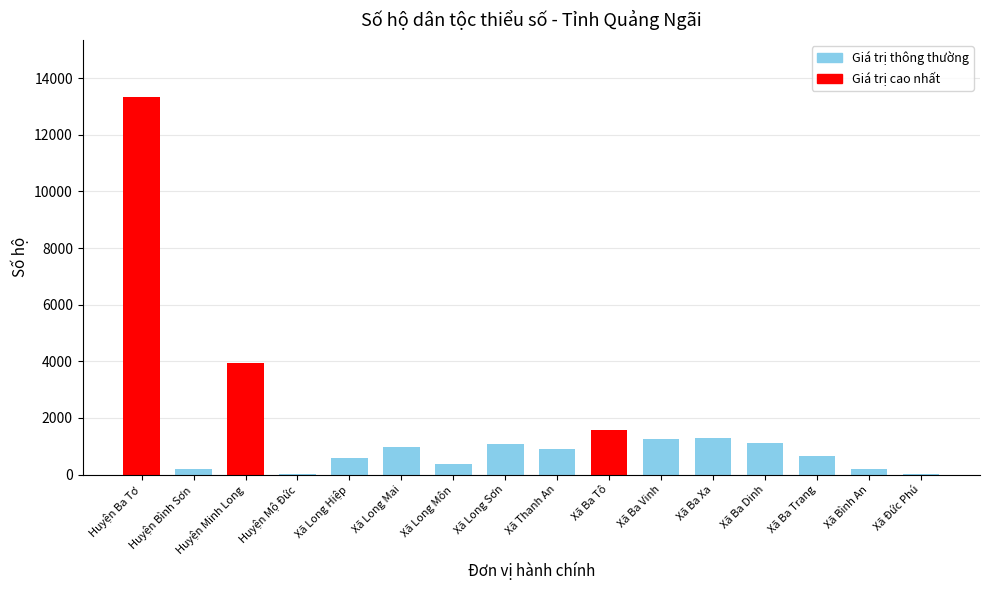

Which label corresponds to the largest value in the chart?

Huyện Ba Tơ